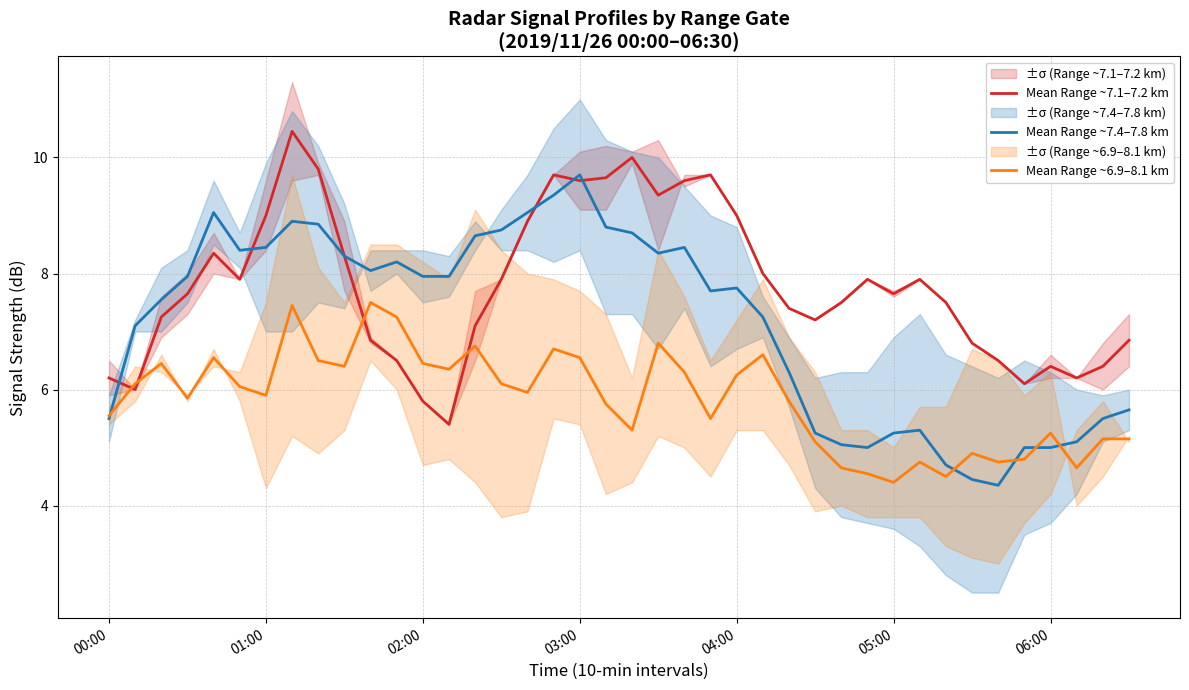

Is it true that Mean Range ~7.4–7.8 km equals 8.3 at 21?

True